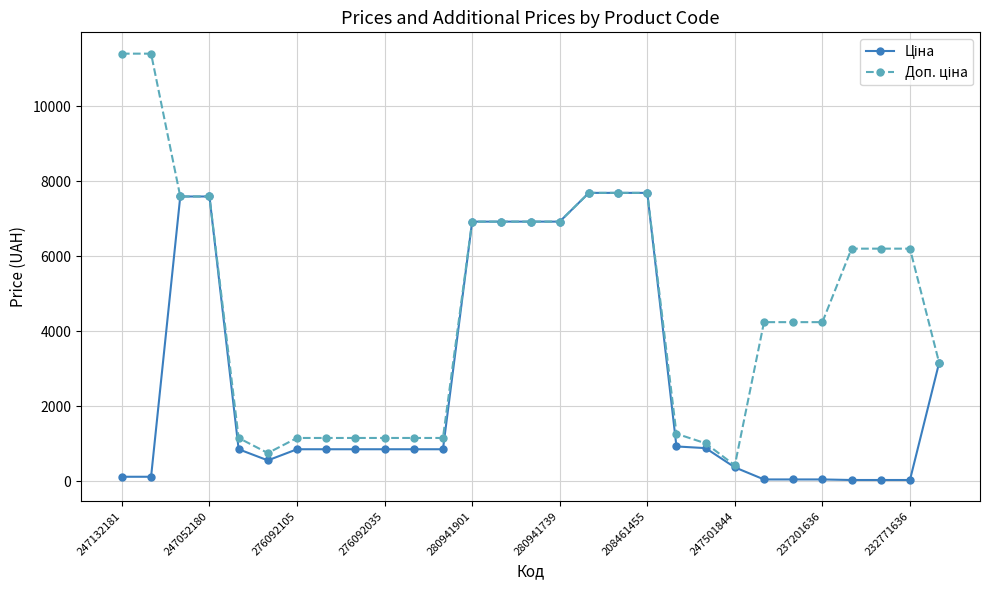

What is the greatest value displayed?

11410.0